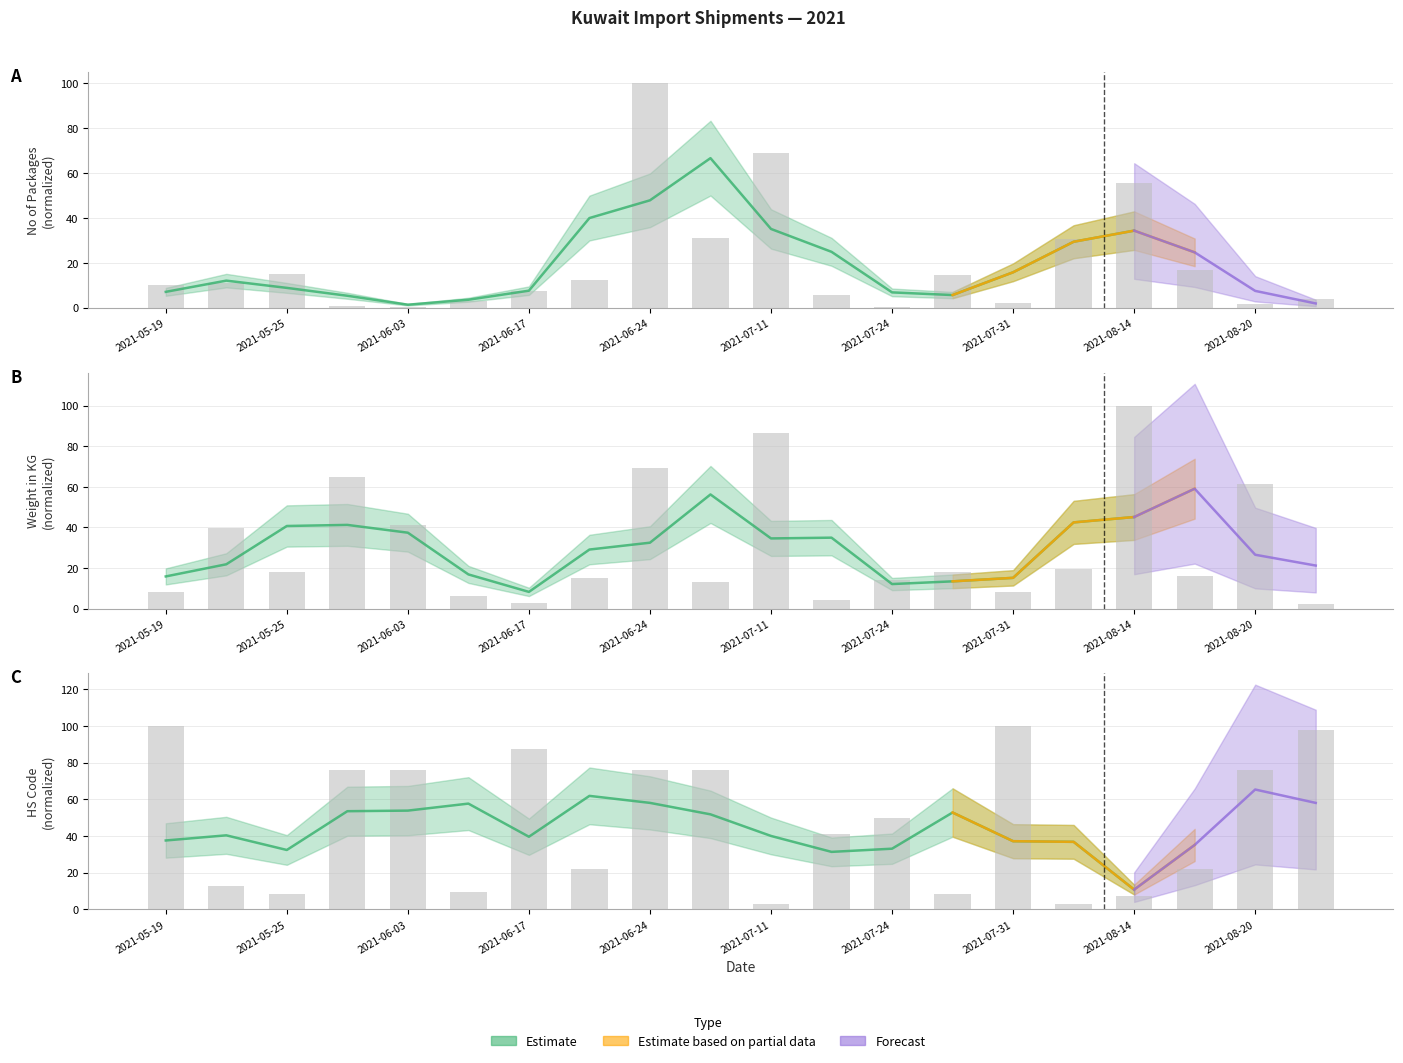

What is the sum of the No of Packages values at 2021-05-24 and 2021-08-04?

41.7